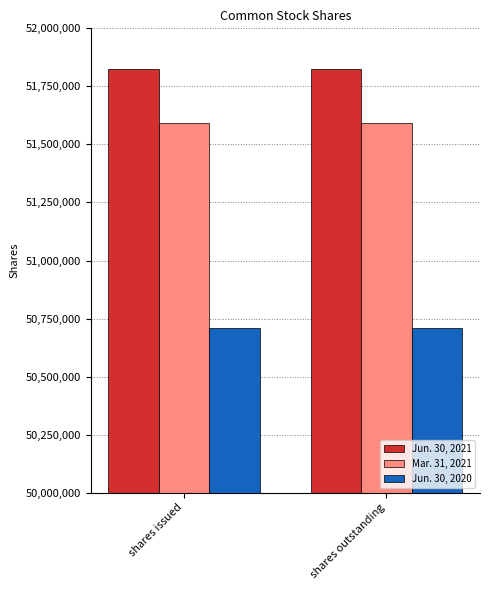

Which series has the largest total across all categories?

Jun. 30, 2021